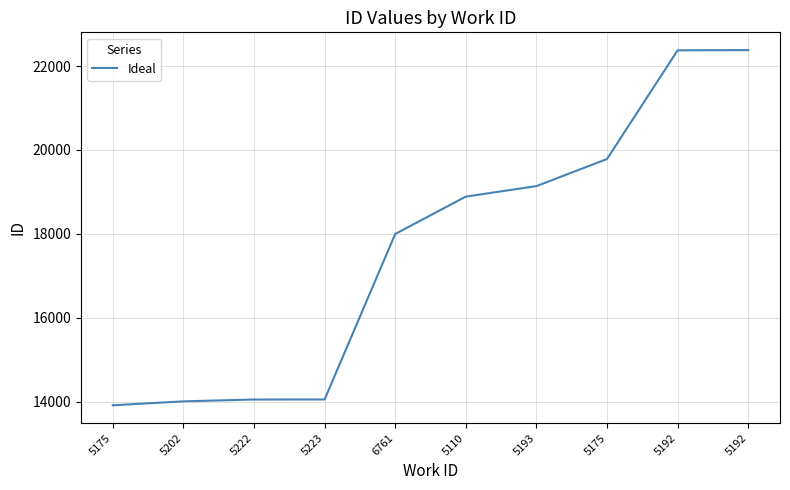

Approximately how many times larger is the value at 5175 compared to 6761?

0.8